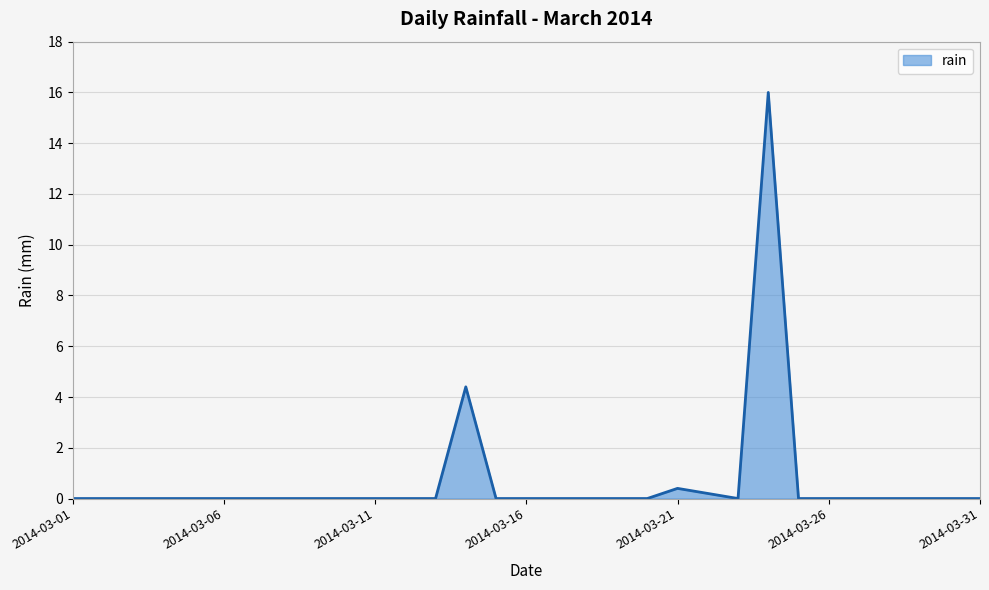

What is the difference between the maximum and minimum values?

16.0